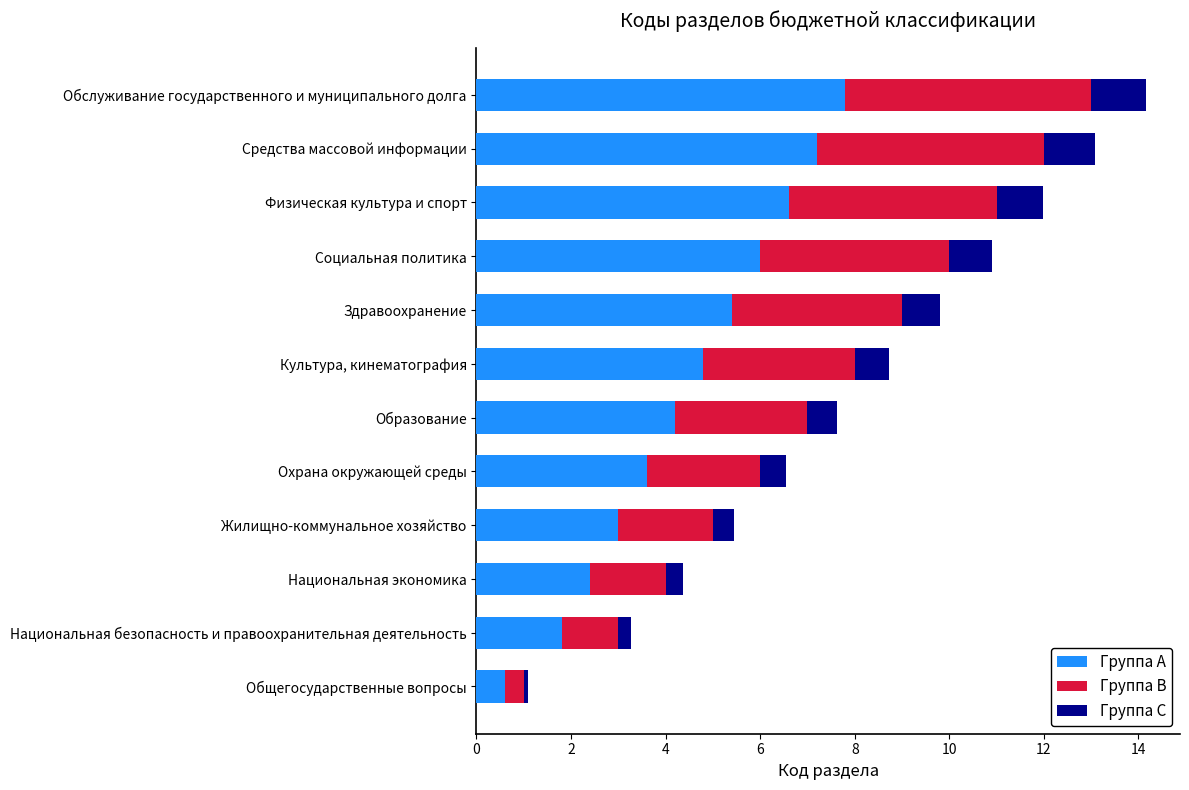

What value does the Группа A series have at Жилищно-коммунальное хозяйство?

3.0